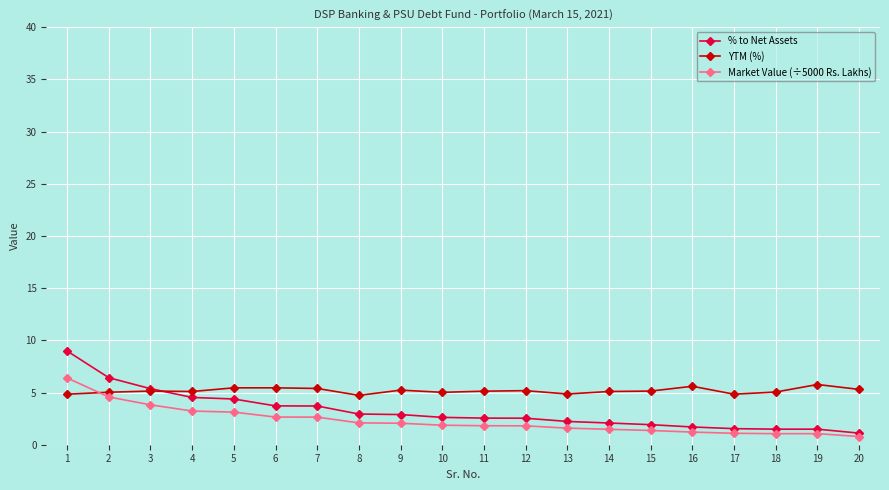

Does the chart display data point markers on the line(s)?

Yes